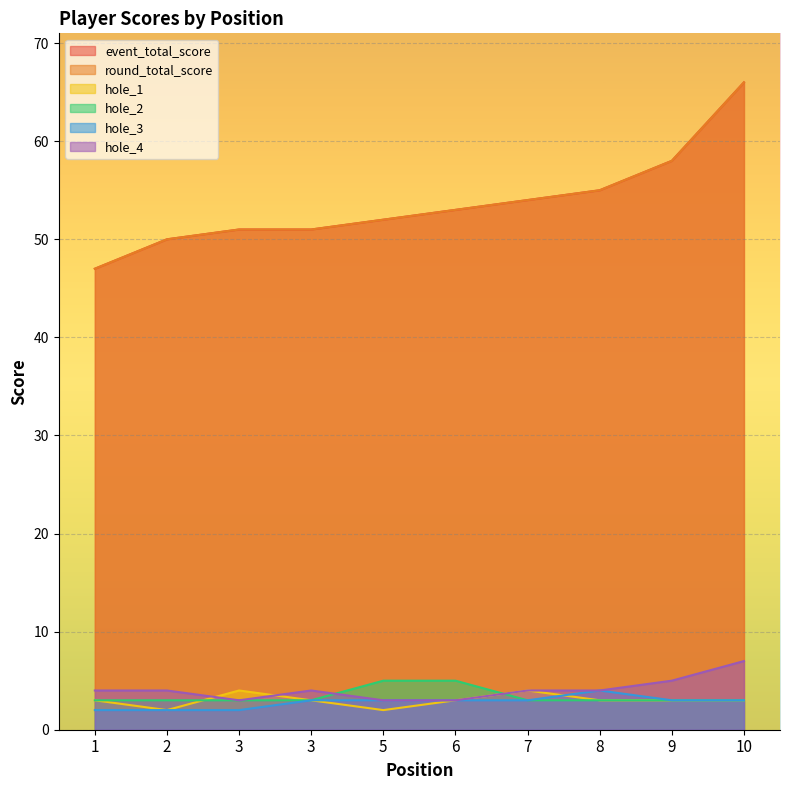

At 2, list the series in order from largest to smallest.

event_total_score, round_total_score, hole_4, hole_2, hole_1, hole_3